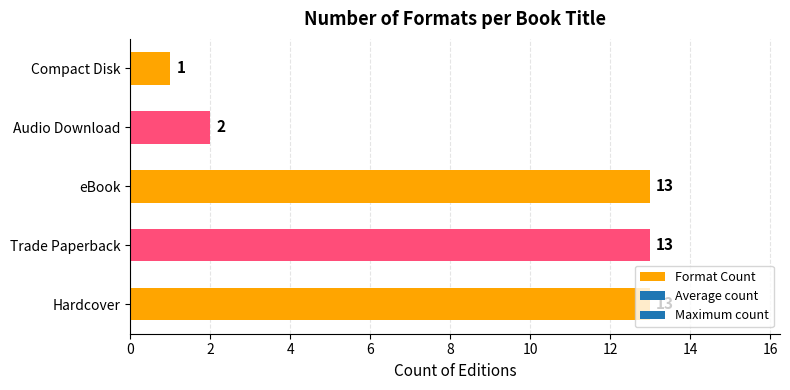

What is the ratio of the value at Hardcover to the value at Compact Disk?

13.0